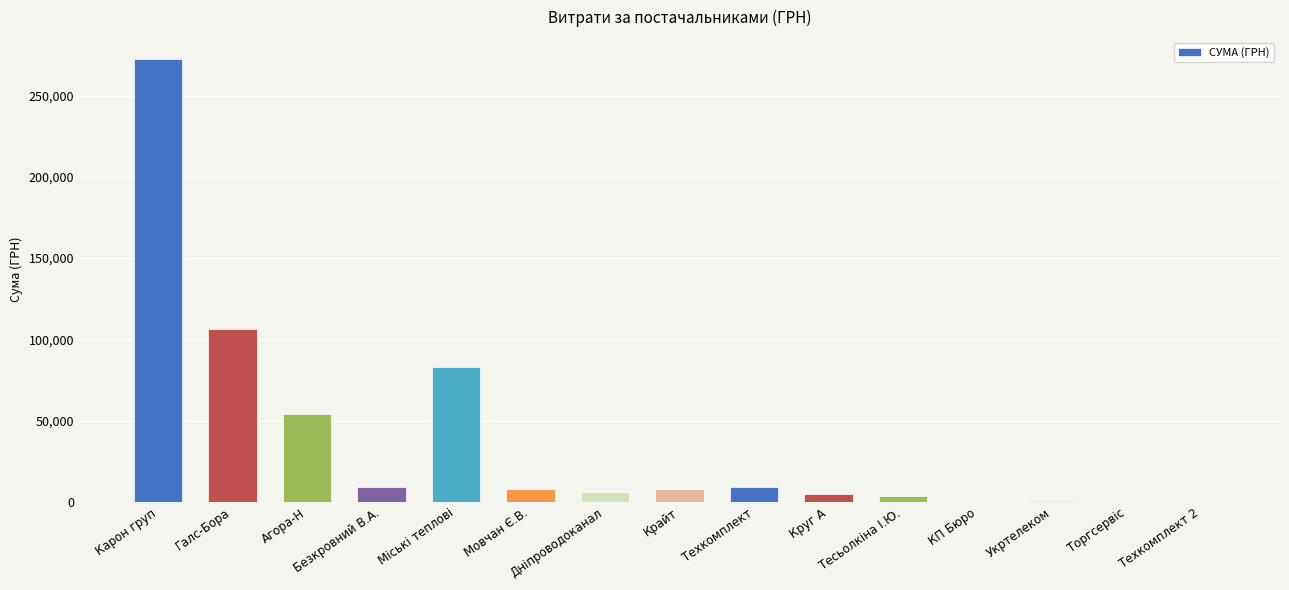

What is the approximate value at Галс-Бора?

106147.3